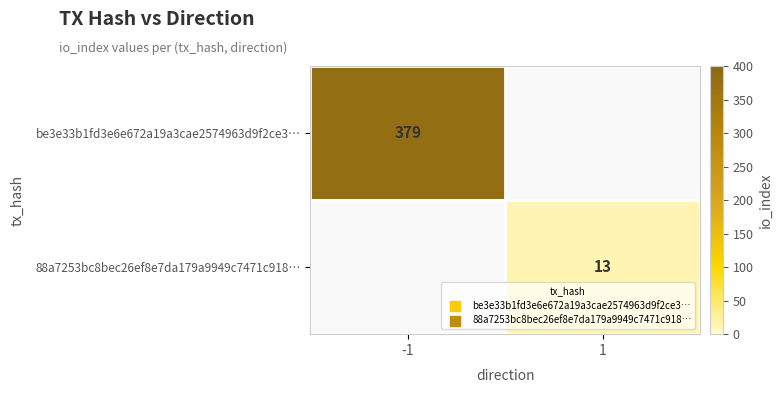

The be3e33b1fd3e6e672a19a3cae2574963d9f2ce3… series shows 379 at -1. True or false?

True